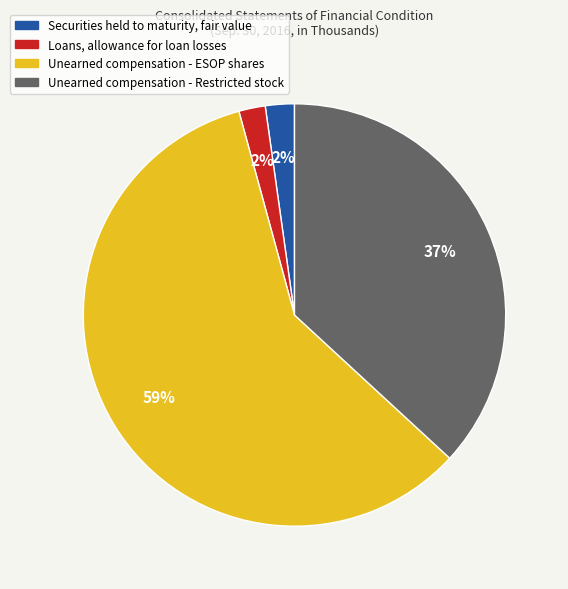

What is the ratio of the value at Unearned compensation - ESOP shares to the value at Unearned compensation - Restricted stock?

1.6